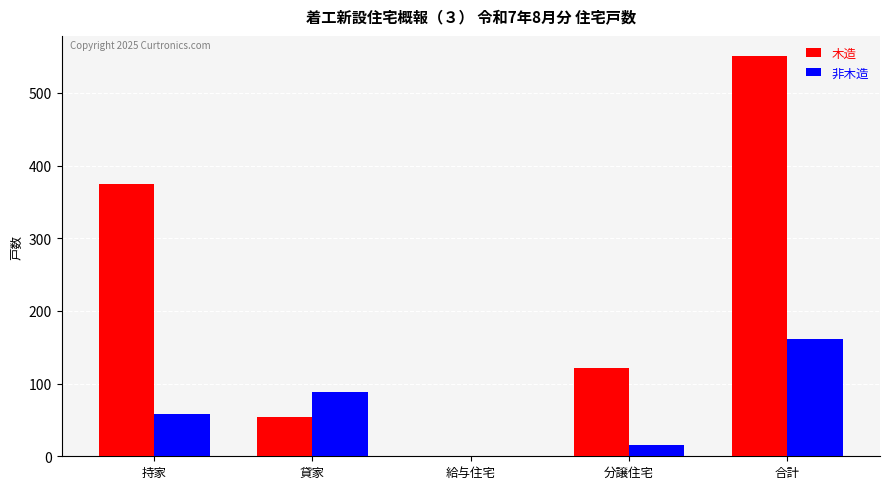

How many groups of bars are there?

5